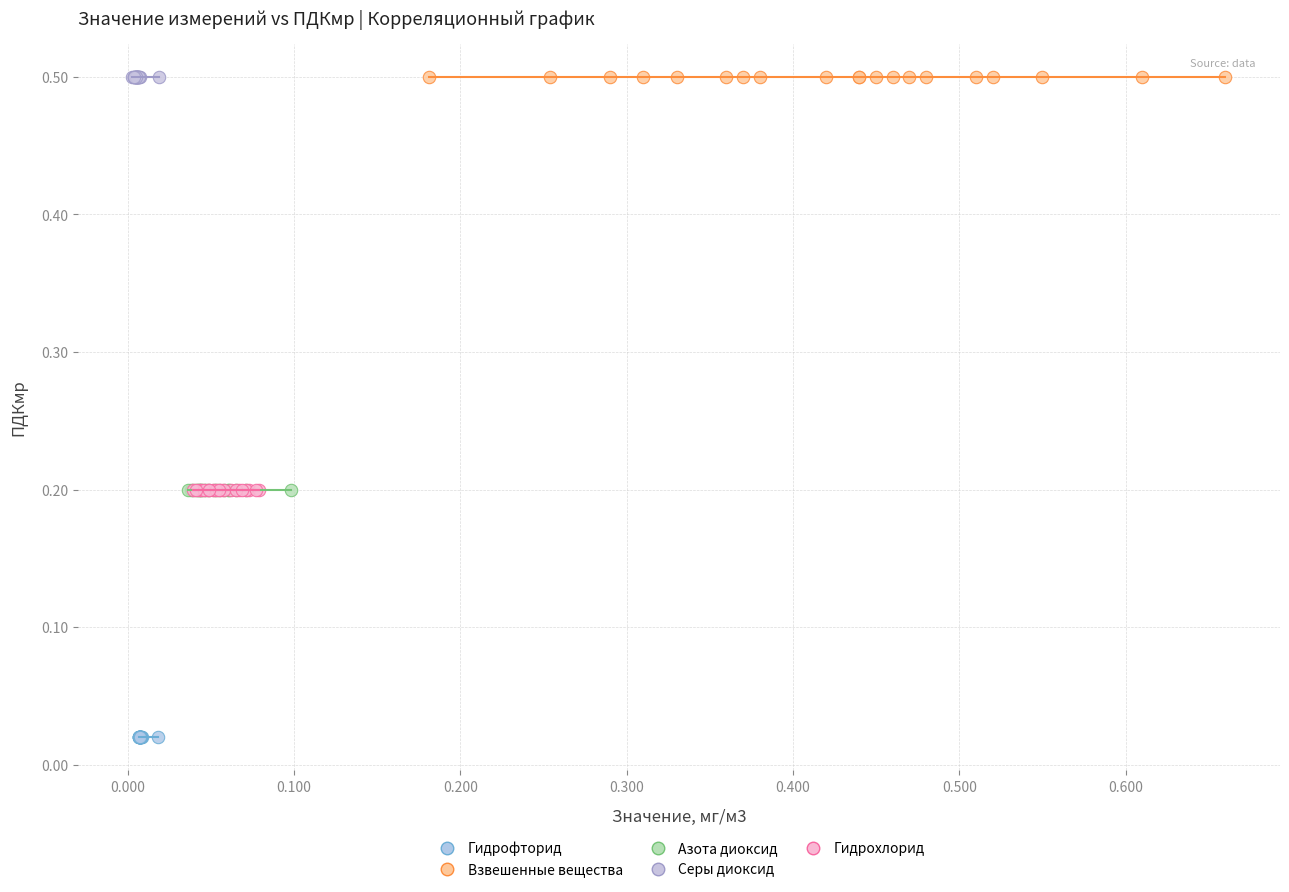

Which series reaches the minimum Y coordinate?

Гидрофторид